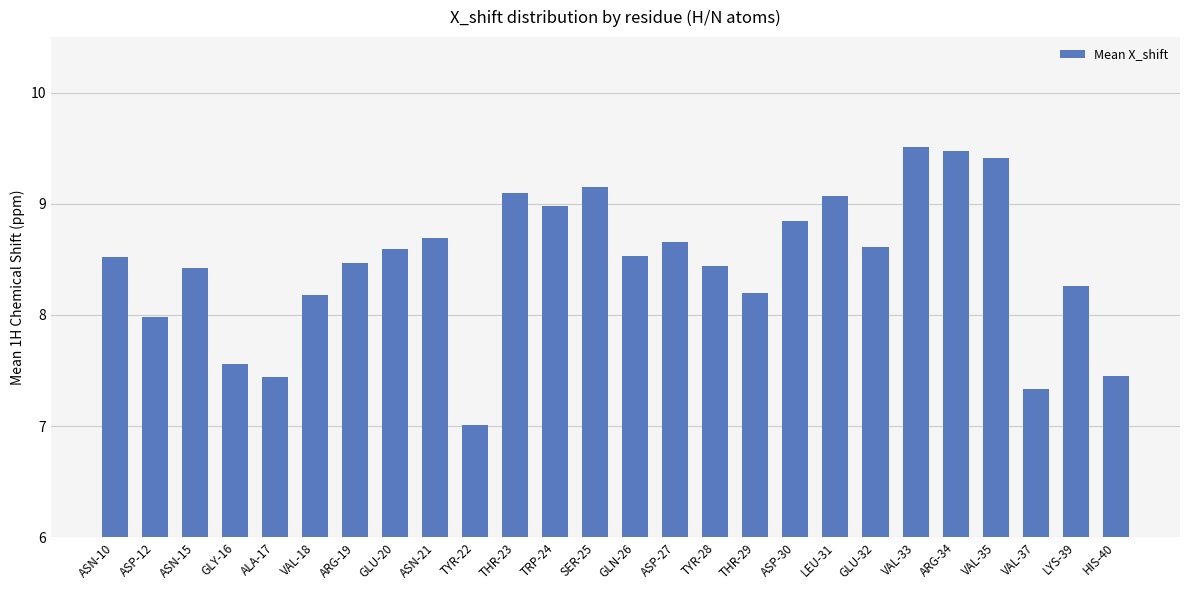

What is the difference between the values at GLN-26 and ARG-19?

0.1